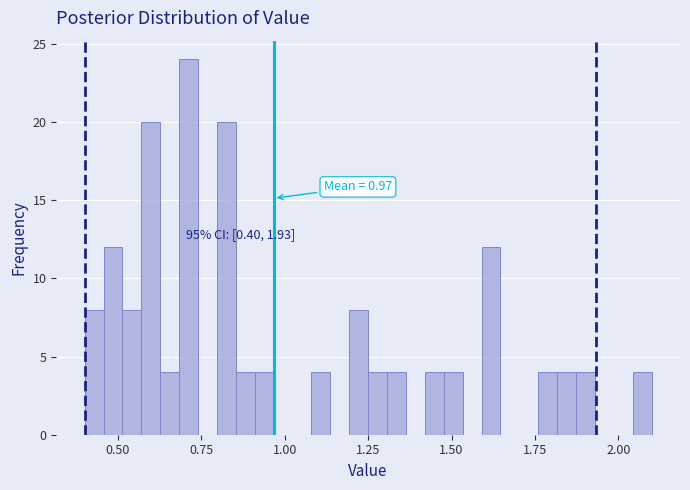

Read against the x-axis, roughly where is the centre of the tallest bar?

0.70